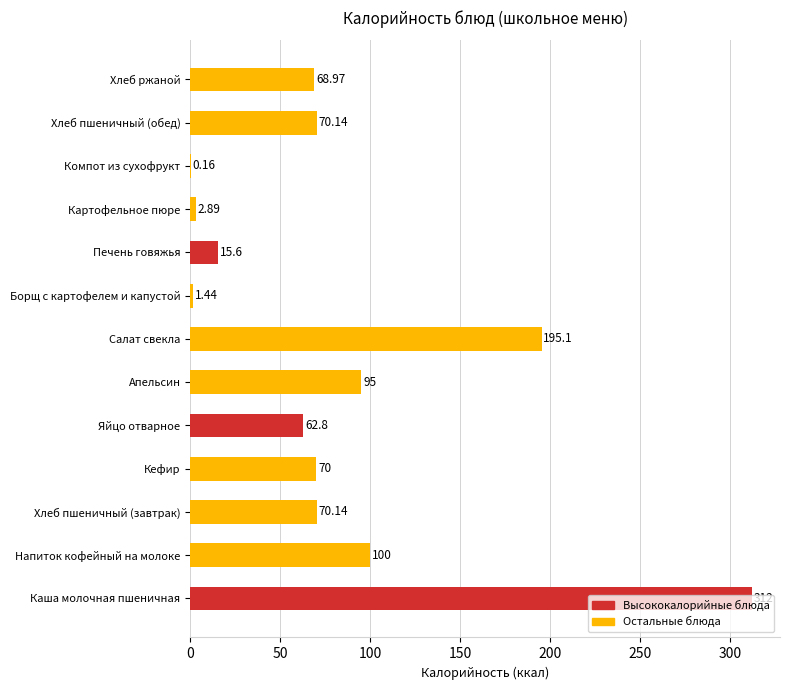

Which has a higher value, Салат свекла or Компот из сухофрукт?

Салат свекла